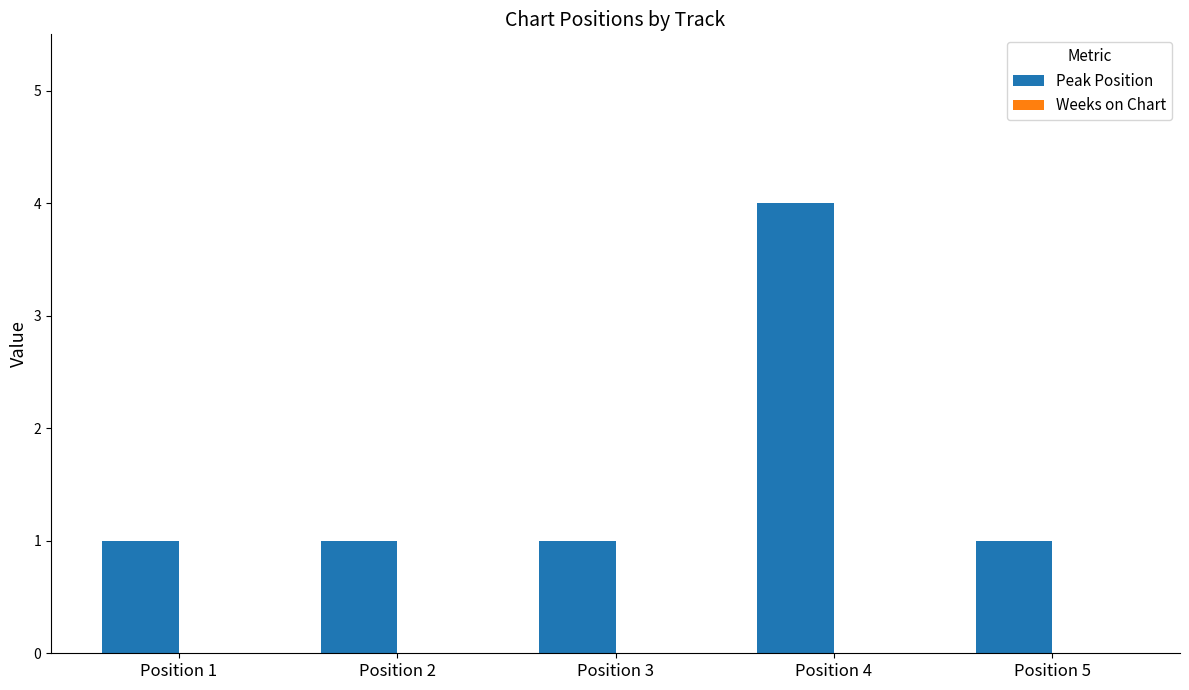

True or false: the data shows 1 at Position 5.

True